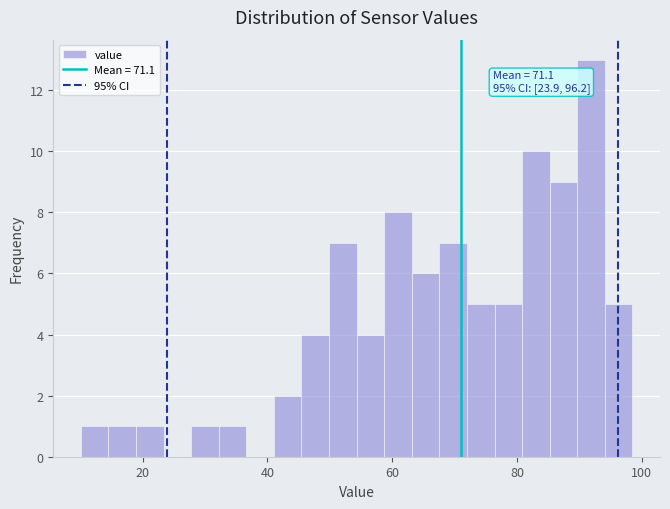

Read against the x-axis, roughly where is the centre of the tallest bar?

92